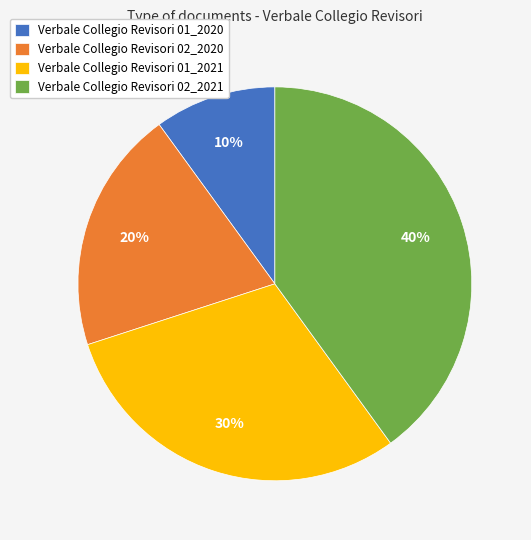

Which category has the smallest portion of the pie?

Verbale Collegio Revisori 01_2020